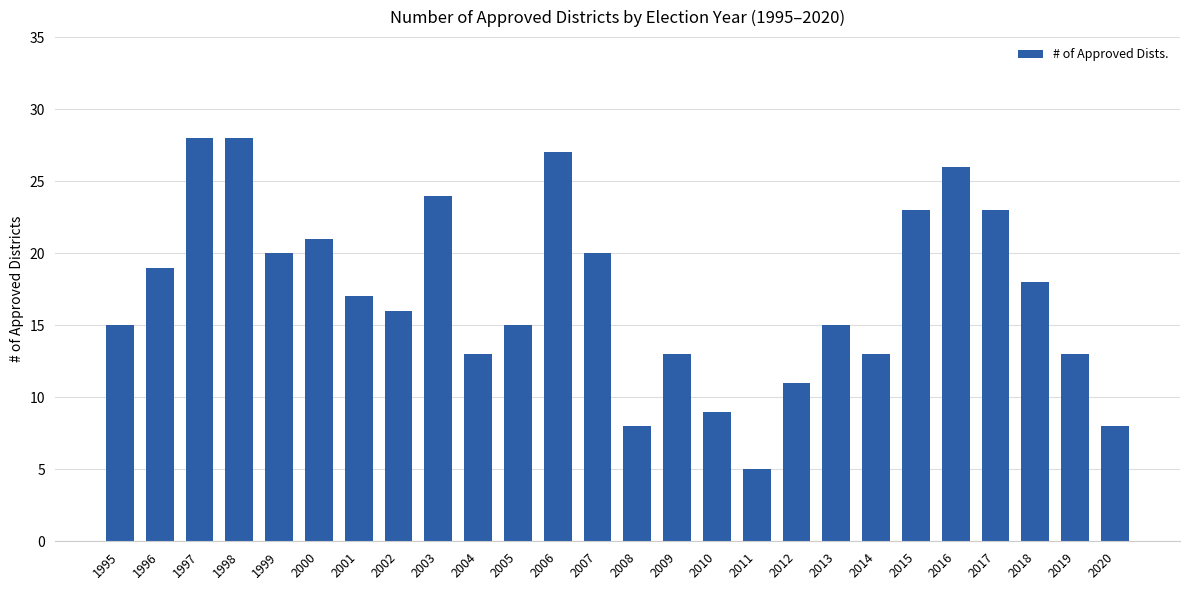

What is the difference between the second highest and second lowest values?

20